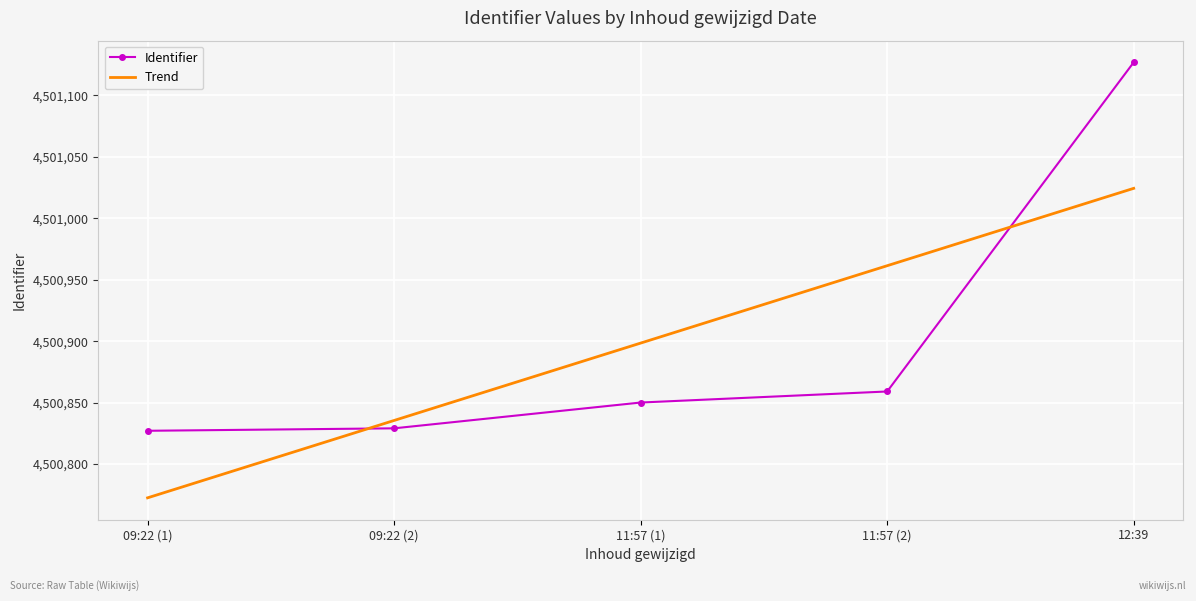

Reading right to left, transcribe all the data shown in this chart.

Identifier: 12:39=4501127.0	11:57 (2)=4500859.0	11:57 (1)=4500850.0	09:22 (2)=4500829.0	09:22 (1)=4500827.0
Trend: 12:39=4501024.4	11:57 (2)=4500961.4	11:57 (1)=4500898.4	09:22 (2)=4500835.4	09:22 (1)=4500772.4